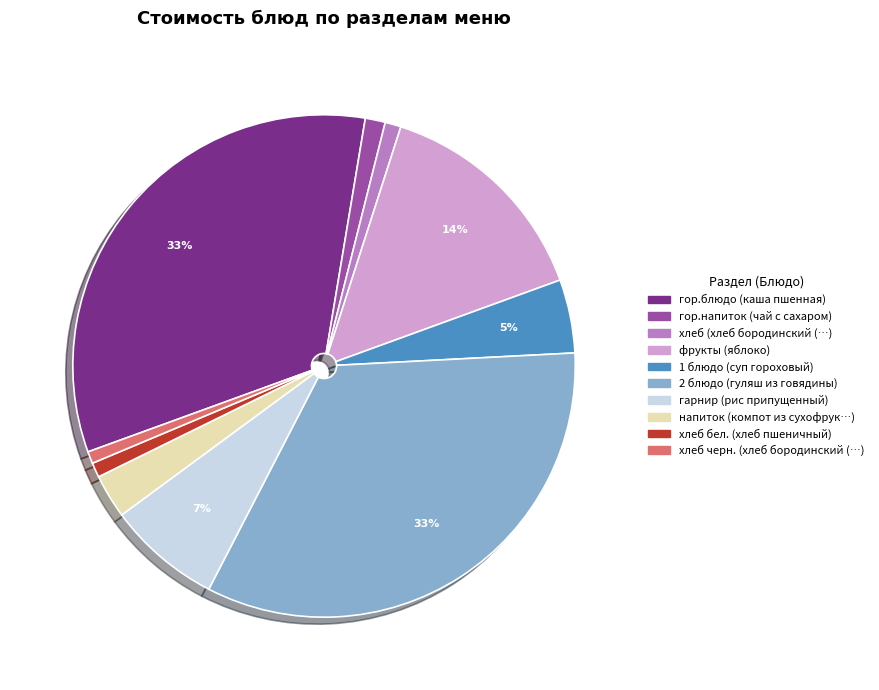

Is there a majority slice in this chart?

No